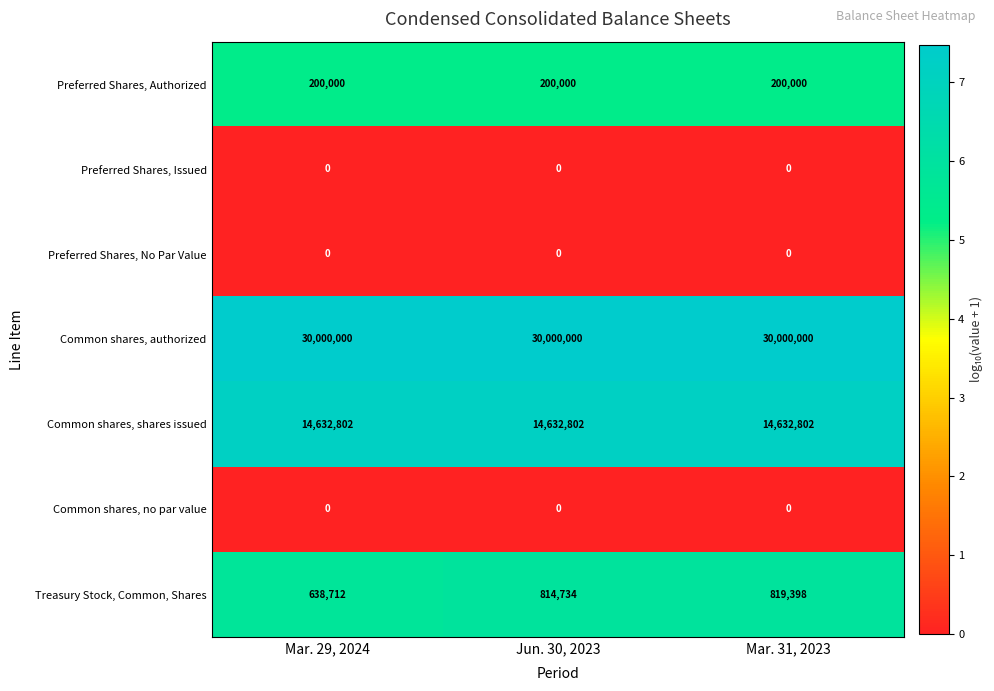

Between Jun. 30, 2023 and Mar. 31, 2023, which series saw the biggest shift?

Treasury Stock, Common, Shares